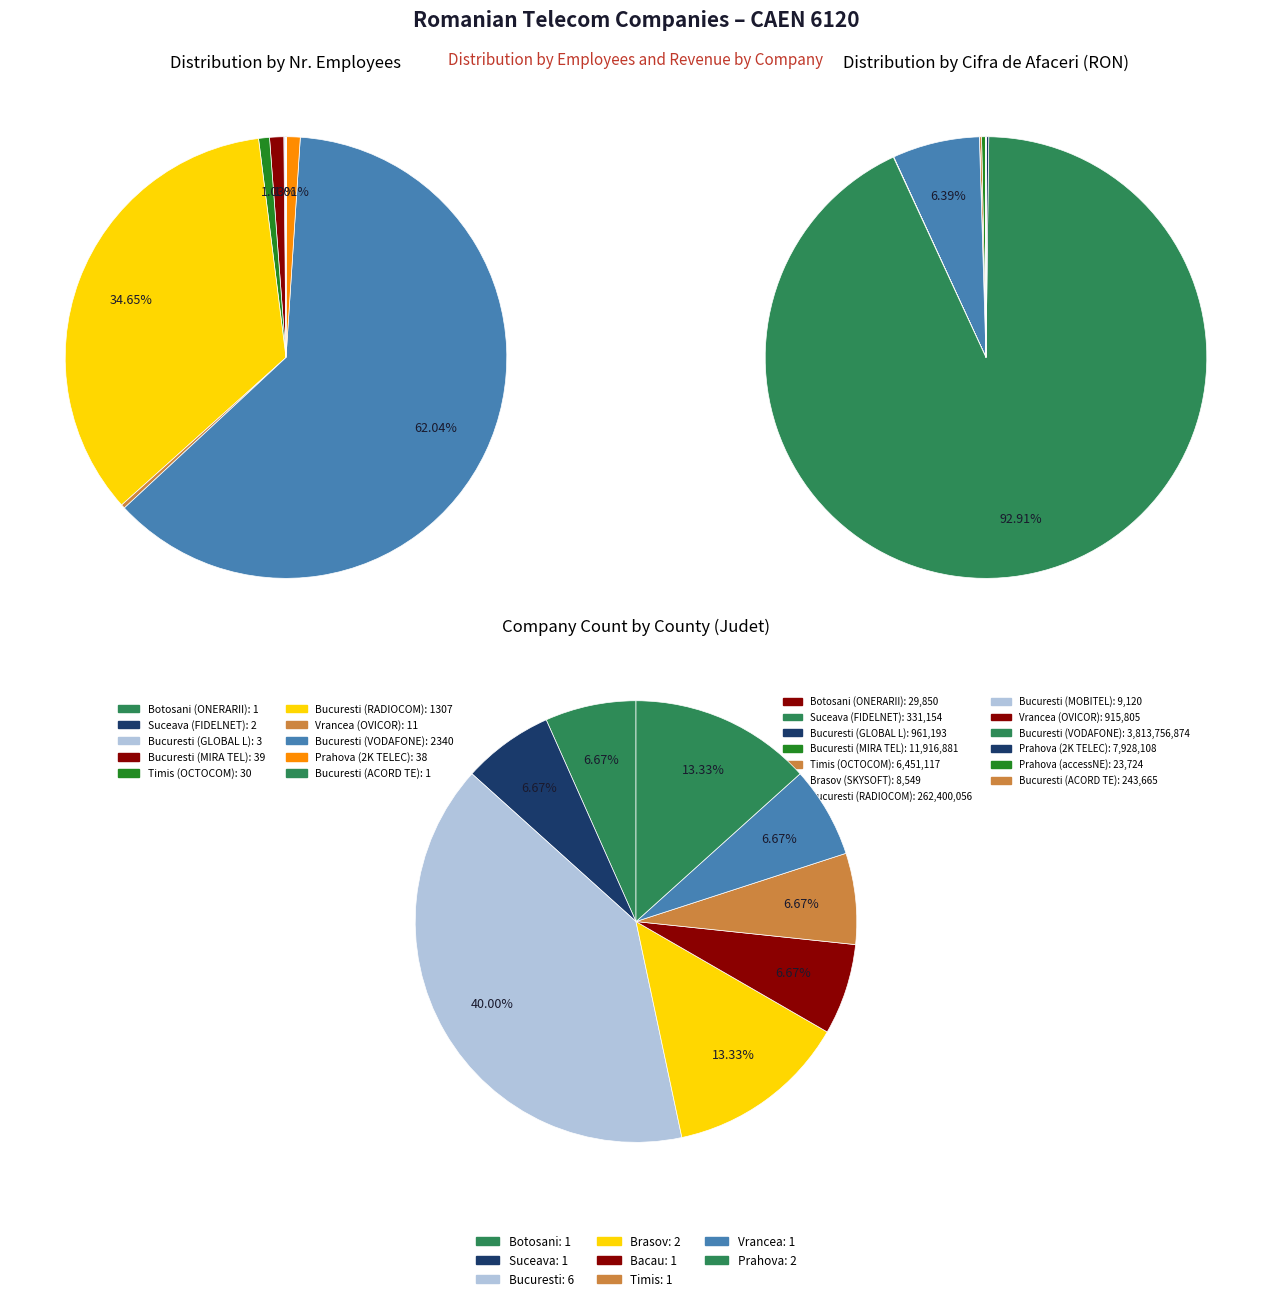

Which has a higher value, Bucuresti or Bucuresti?

Bucuresti